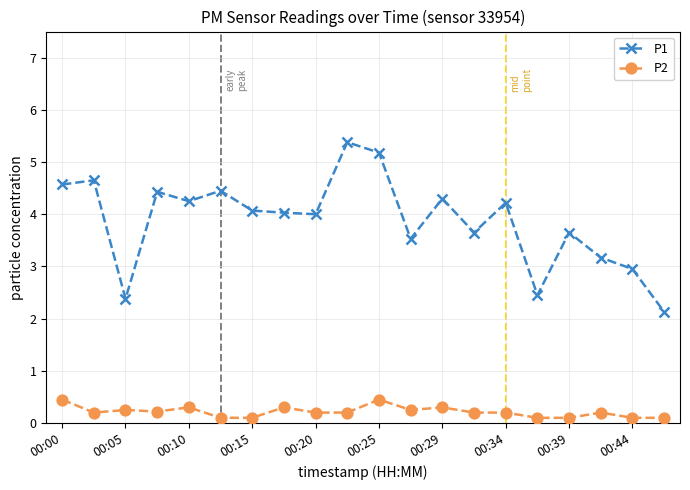

Which series has the widest spread of values?

P1